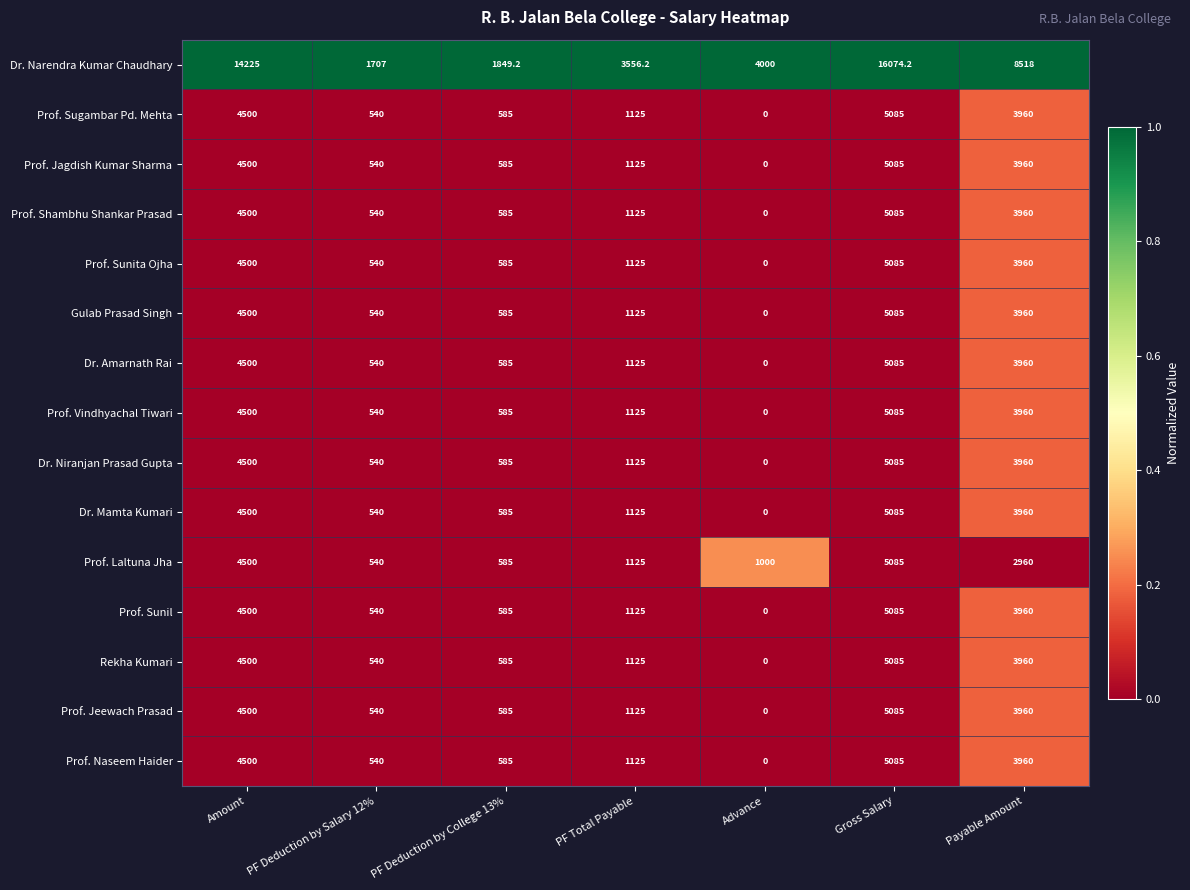

Is it true that Prof. Jagdish Kumar Sharma equals 540.0 at PF Deduction by Salary 12%?

True